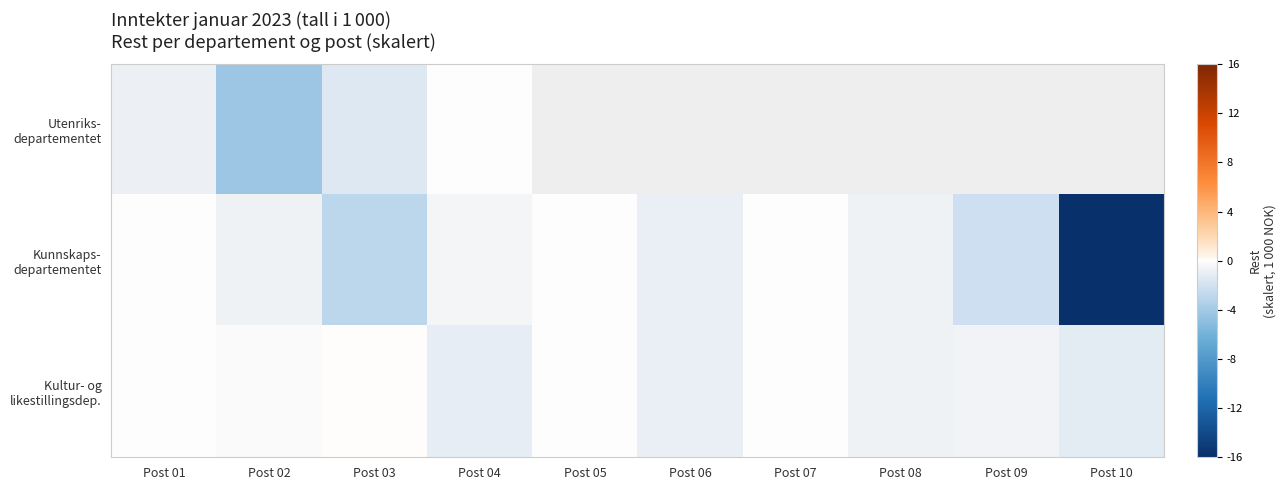

Read the Utenriks- departementet value at Post 03.

-1.4